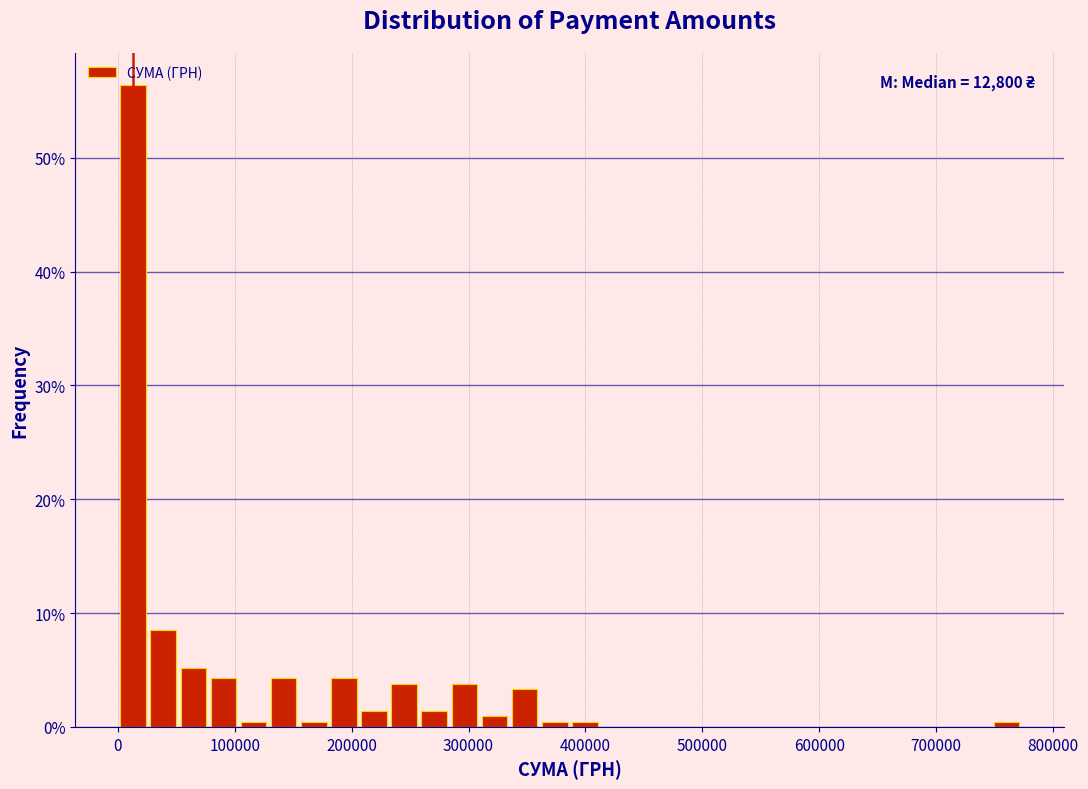

Around what value on the x-axis is the tallest bar? Give the approximate position of its centre, as read against the axis.

10000